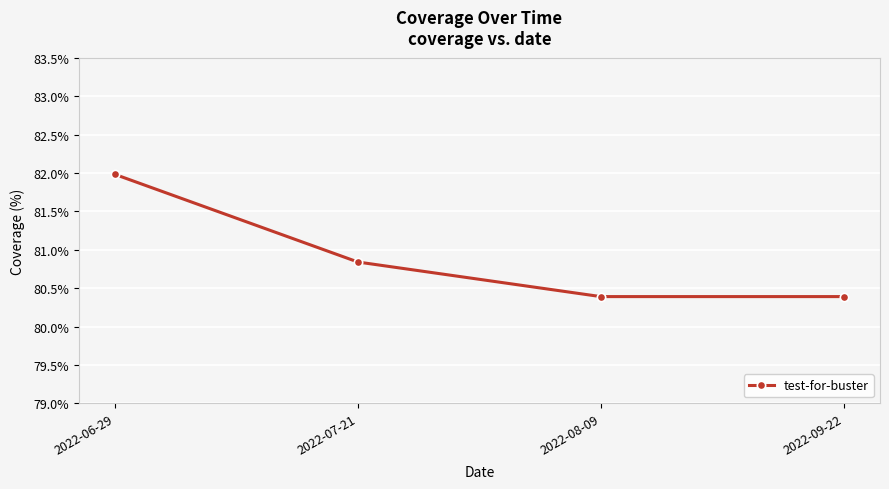

What is the sum of all values?

323.6